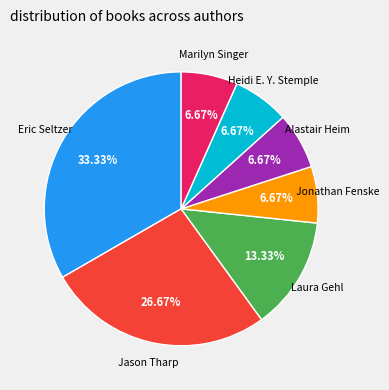

Is there a majority slice in this chart?

No